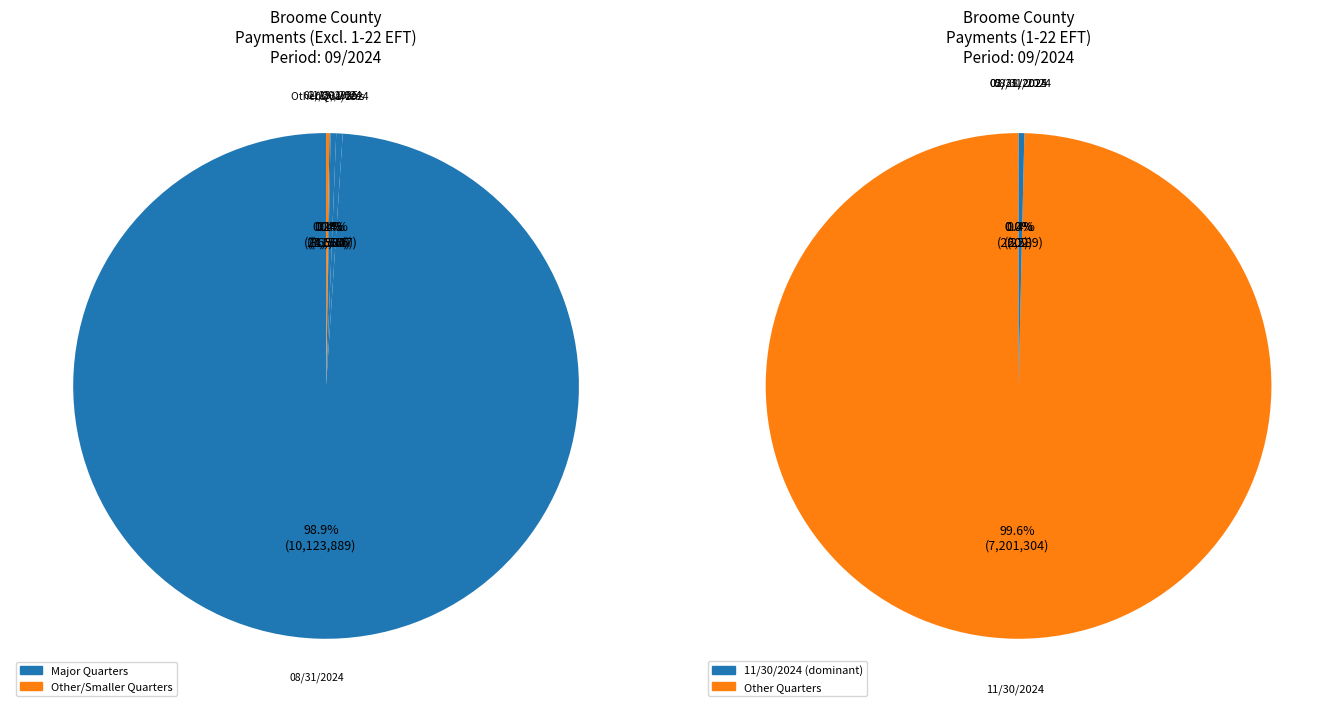

How many slices are in this pie chart?

19